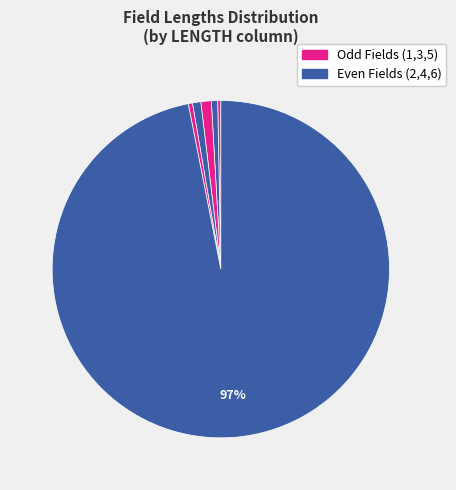

How many segments does this pie chart have?

6